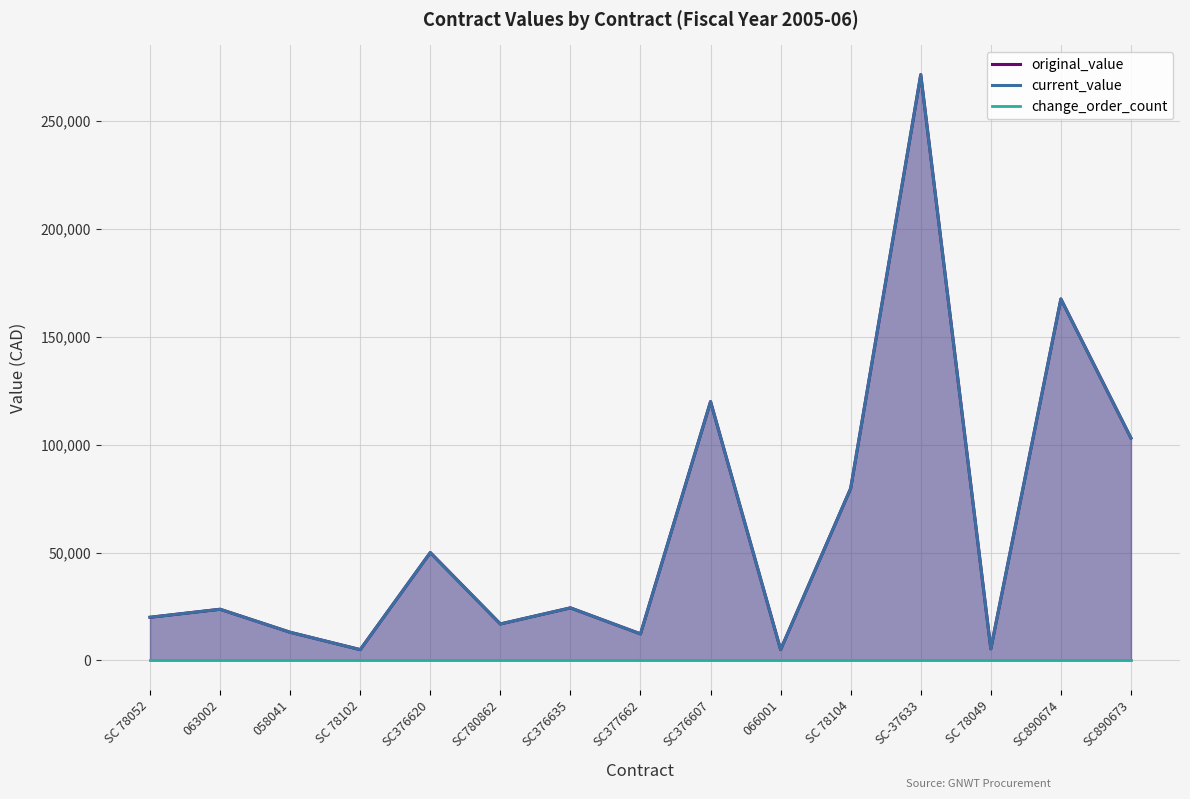

What is the difference between the second highest and second lowest values in the original_value series?

162568.0